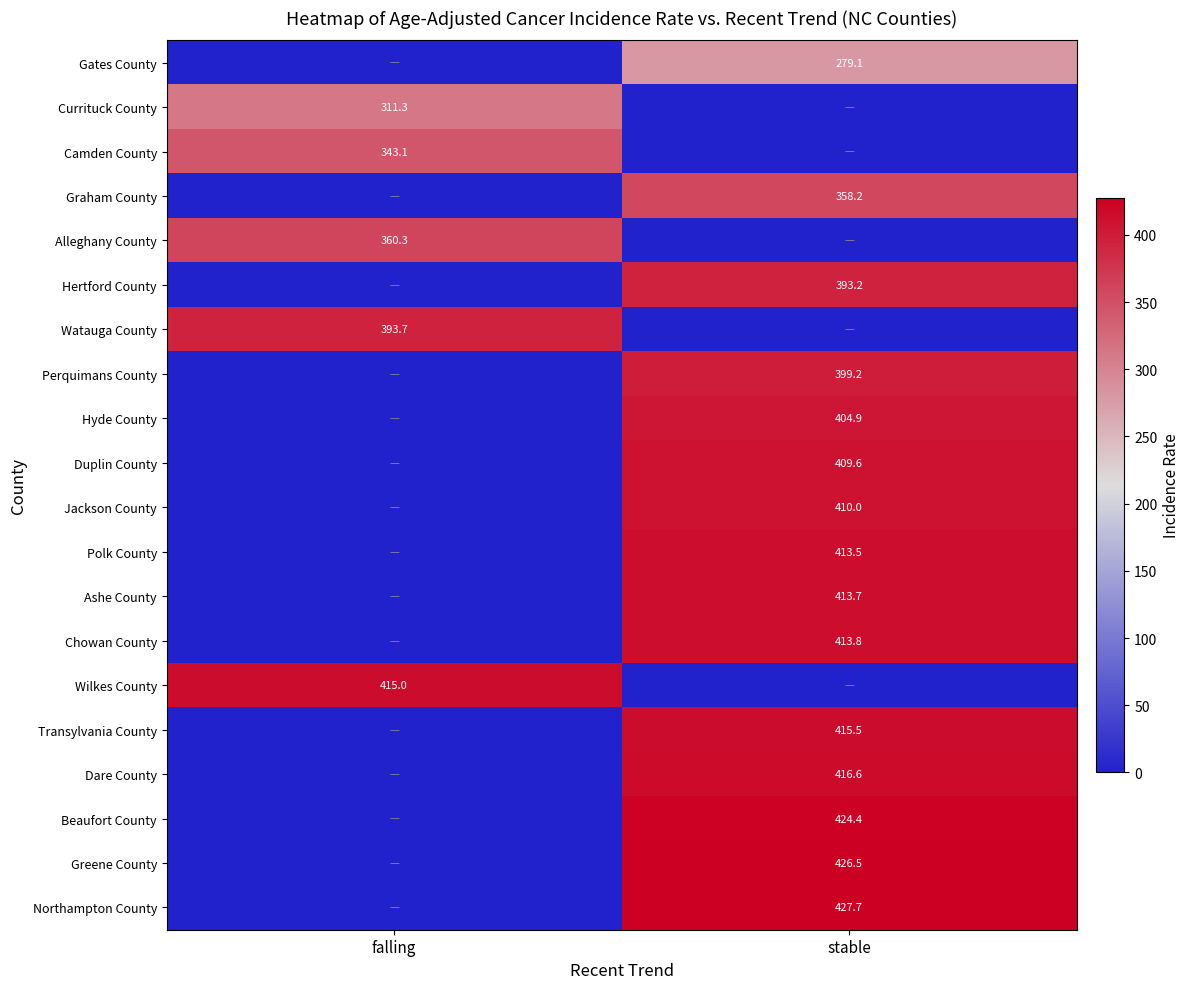

The Graham County series shows 358.2 at stable. True or false?

True